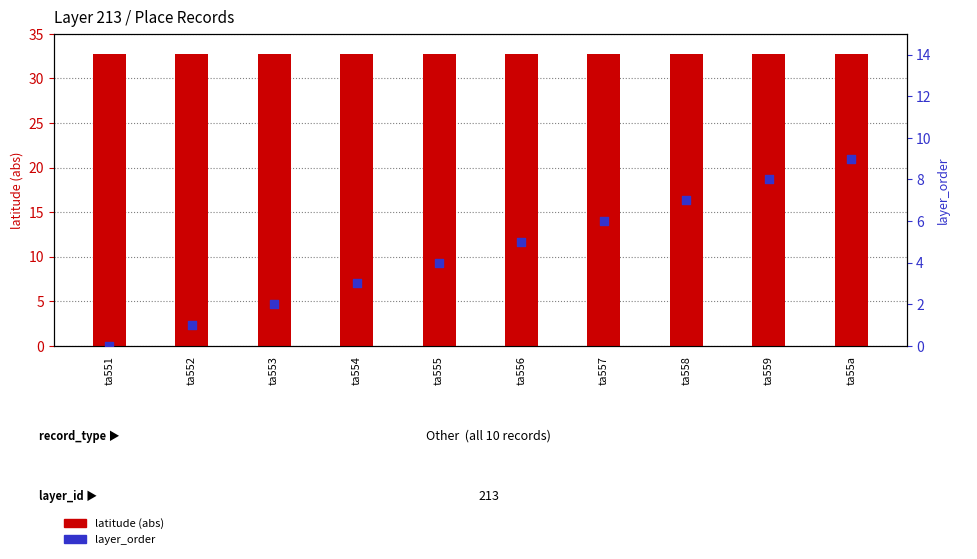

Which series contains the lowest Y value?

layer_order